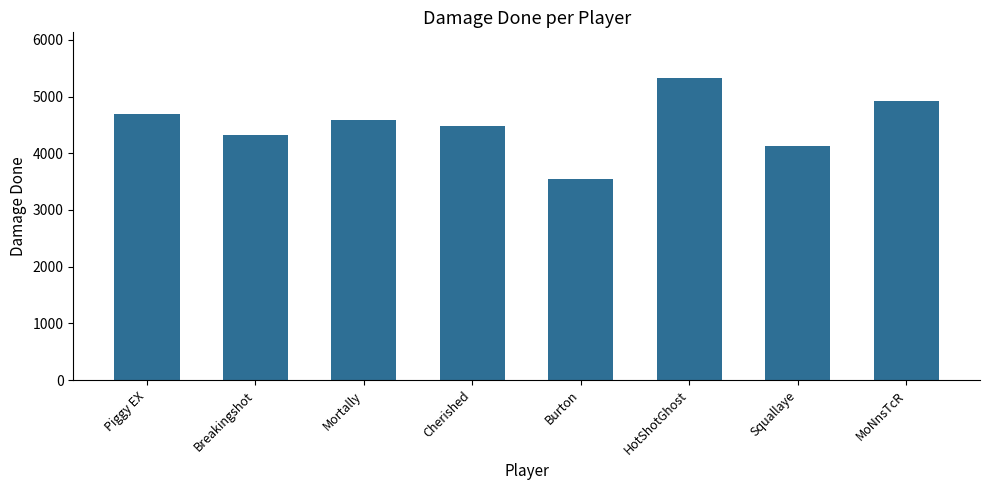

Rank the categories by value from highest to lowest.

HotShotGhost, MoNnsTcR, Piggy EX, Mortally, Cherished, Breakingshot, Squallaye, Burton